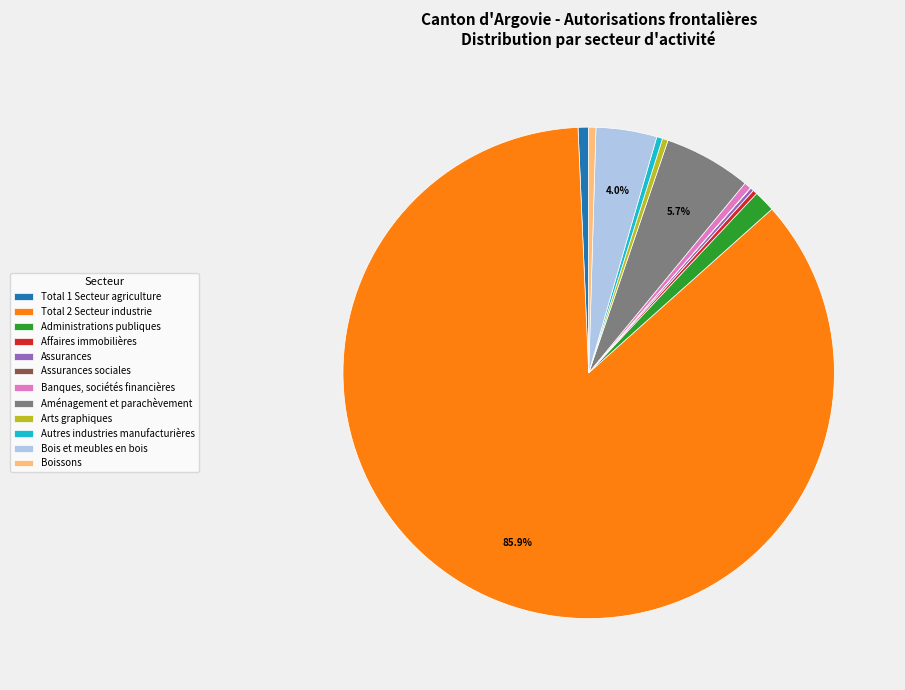

Combined, do Total 2 Secteur industrie and Administrations publiques account for over 50%?

Yes